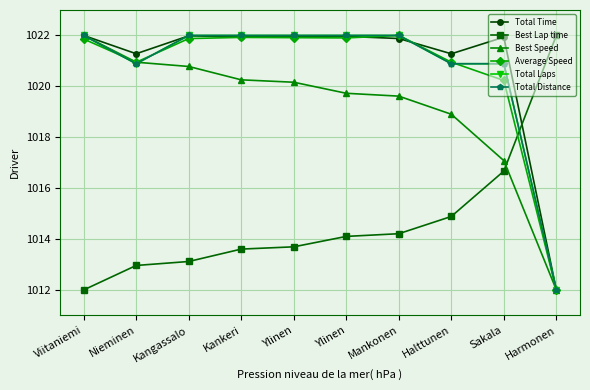

Reading left to right, list all the values displayed in this chart.

Total Time: Viitaniemi=1022.0	Nieminen=1021.3	Kangassalo=1022.0	Kankeri=1021.9	Ylinen=1022.0	Ylinen=1022.0	Mankonen=1021.9	Halttunen=1021.3	Sakala=1021.9	Harmonen=1012.0
Best Lap time: Viitaniemi=1012.0	Nieminen=1013.0	Kangassalo=1013.1	Kankeri=1013.6	Ylinen=1013.7	Ylinen=1014.1	Mankonen=1014.2	Halttunen=1014.9	Sakala=1016.7	Harmonen=1022.0
Best Speed: Viitaniemi=1022.0	Nieminen=1020.9	Kangassalo=1020.8	Kankeri=1020.3	Ylinen=1020.2	Ylinen=1019.7	Mankonen=1019.6	Halttunen=1018.9	Sakala=1017.1	Harmonen=1012.0
Average Speed: Viitaniemi=1021.9	Nieminen=1020.9	Kangassalo=1021.9	Kankeri=1021.9	Ylinen=1021.9	Ylinen=1021.9	Mankonen=1022.0	Halttunen=1020.9	Sakala=1020.2	Harmonen=1012.0
Total Laps: Viitaniemi=1022.0	Nieminen=1020.9	Kangassalo=1022.0	Kankeri=1022.0	Ylinen=1022.0	Ylinen=1022.0	Mankonen=1022.0	Halttunen=1020.9	Sakala=1020.9	Harmonen=1012.0
Total Distance: Viitaniemi=1022.0	Nieminen=1020.9	Kangassalo=1022.0	Kankeri=1022.0	Ylinen=1022.0	Ylinen=1022.0	Mankonen=1022.0	Halttunen=1020.9	Sakala=1020.9	Harmonen=1012.0